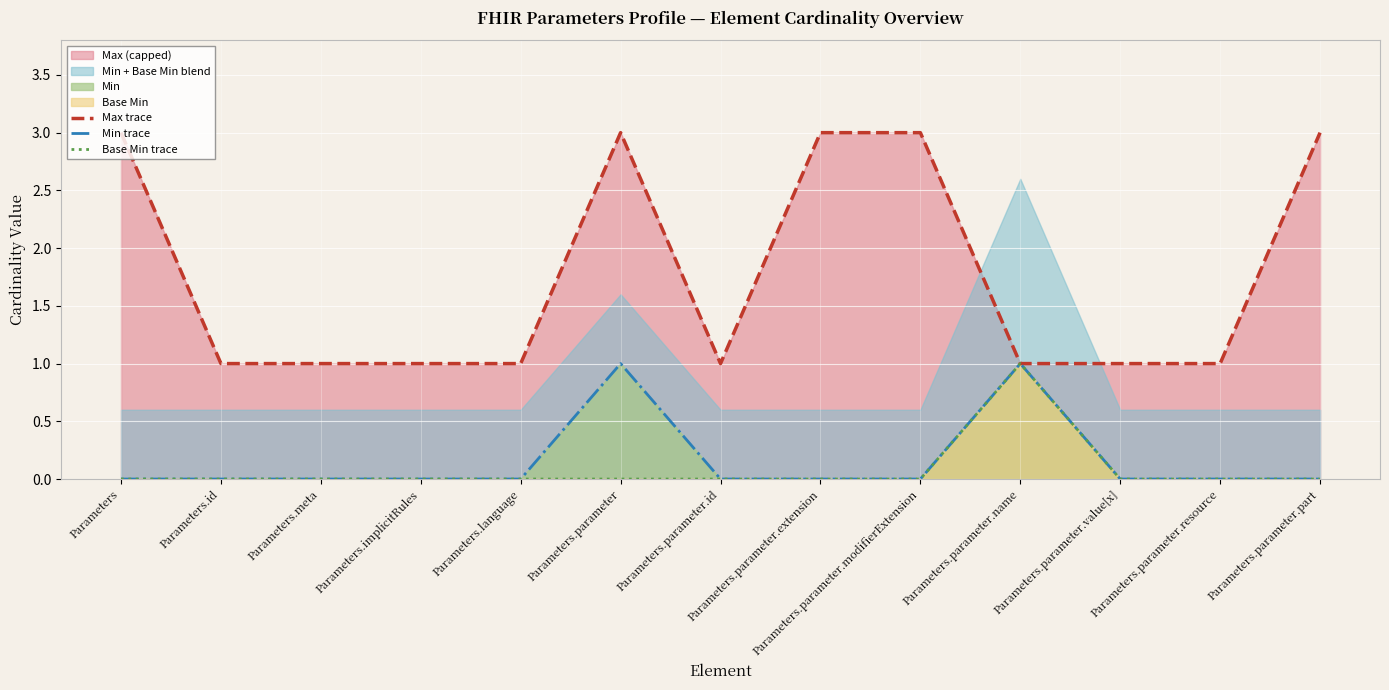

At which label does Max trace reach its minimum?

Parameters.id